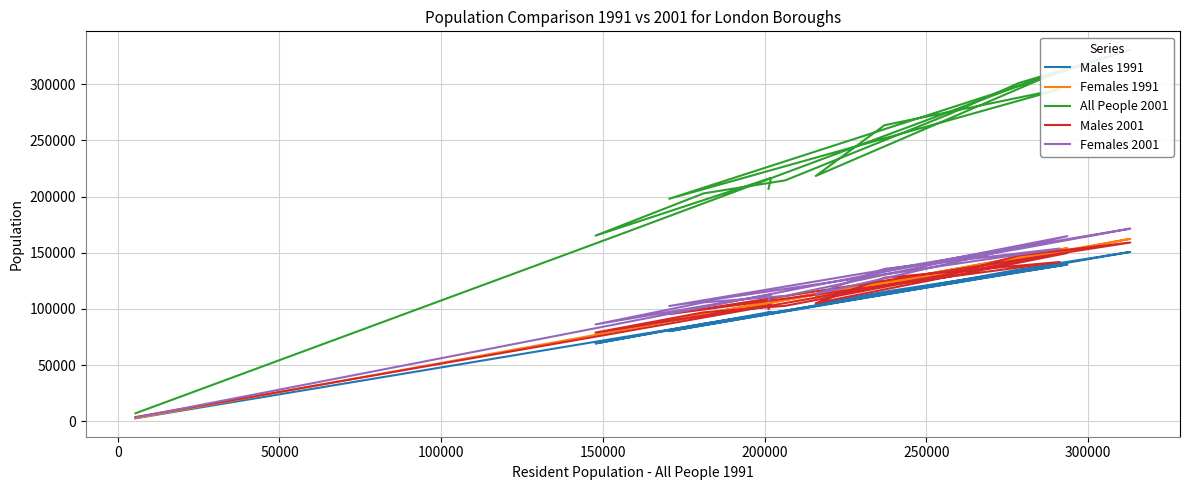

Which series has the largest range (max minus min)?

All People 2001